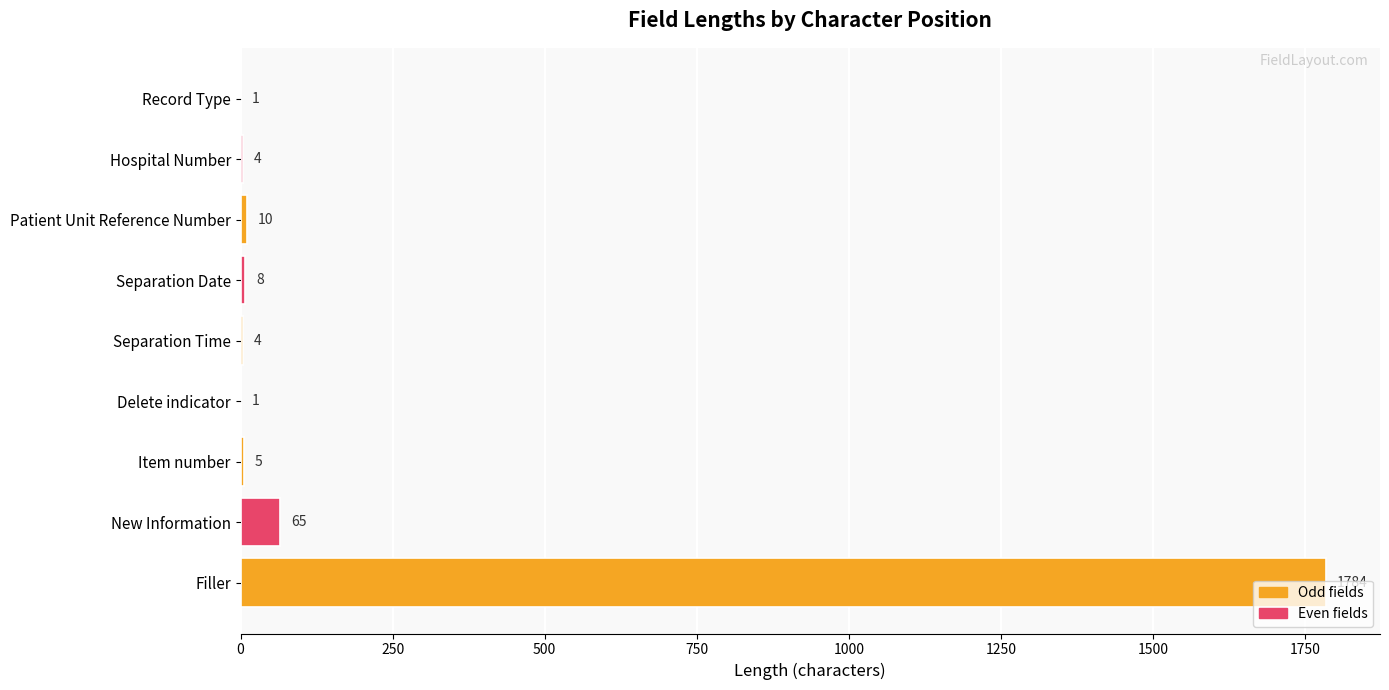

The value at New Information is 65. True or false?

True